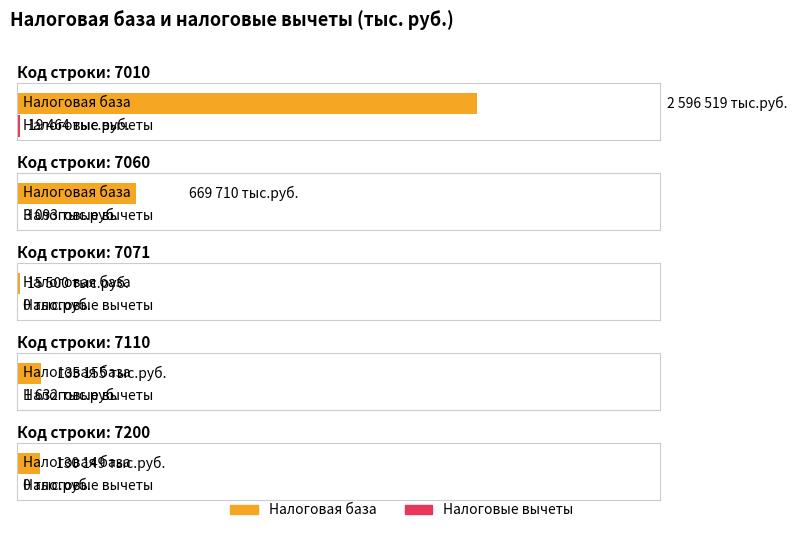

Reading right to left, list all the values displayed in this chart.

Налоговая база: 130149	135155	15500	669710	2596519
Налоговые вычеты: 0	1632	0	3093	19464